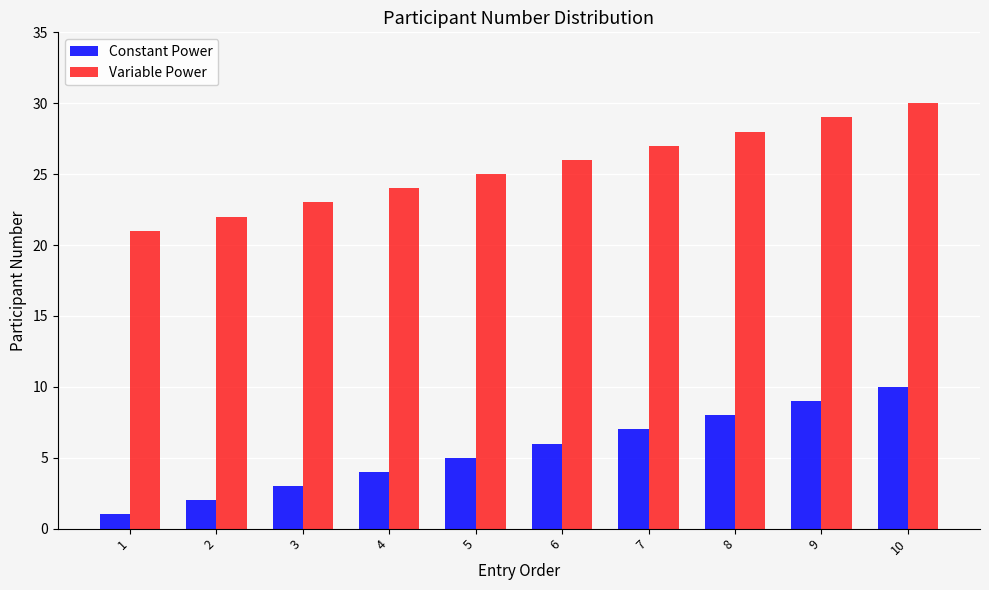

What is the difference between the highest and lowest values at 7?

20